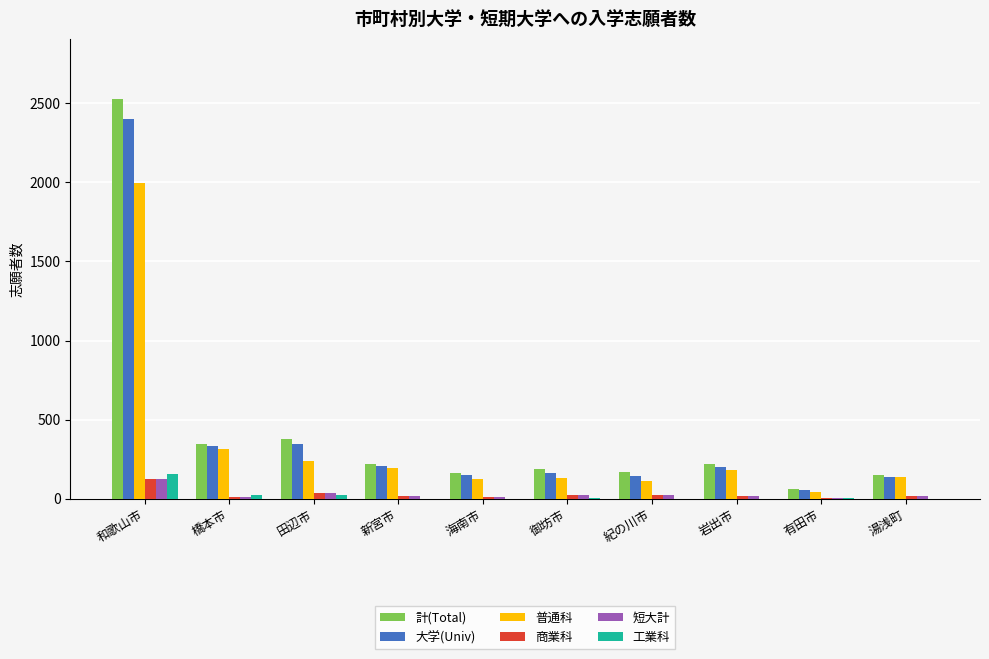

Which category has the highest value across all series?

和歌山市